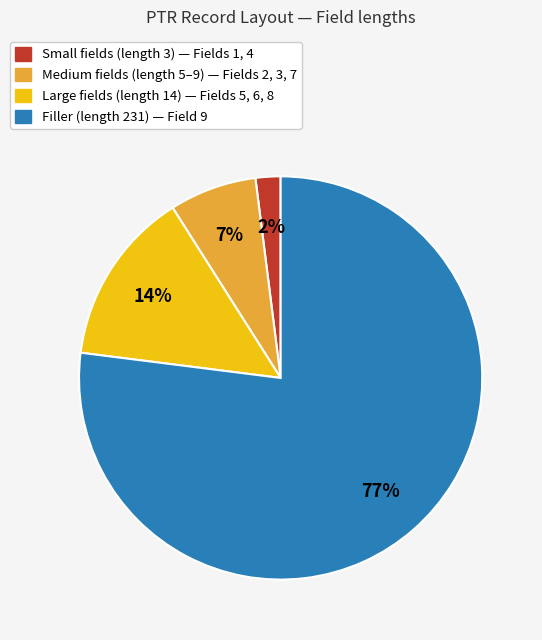

To the nearest percent, what is the difference between the largest and smallest slice percentages?

75%